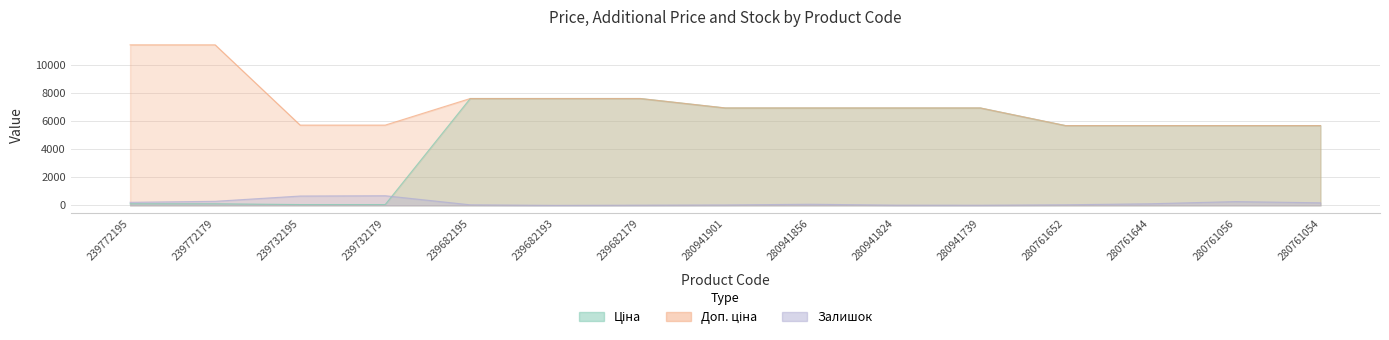

Reading left to right, list all the values displayed in this chart.

Ціна: 114.1	114.1	57.0	57.0	7596.5	7596.5	7596.5	6925.7	6925.7	6925.7	6925.7	5673.8	5673.8	5673.8	5673.8
Доп. ціна: 11410.0	11410.0	5705.0	5705.0	7596.5	7596.5	7596.5	6925.7	6925.7	6925.7	6925.7	5673.8	5673.8	5673.8	5673.8
Залишок: 218.0	290.0	665.0	686.0	41.0	0.0	16.0	31.0	81.0	17.0	12.0	42.0	115.0	270.0	183.0